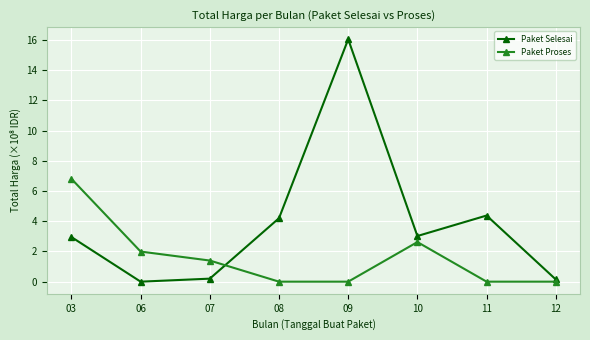

What is the value of the Paket Selesai point at the 7th from the left?

4.4